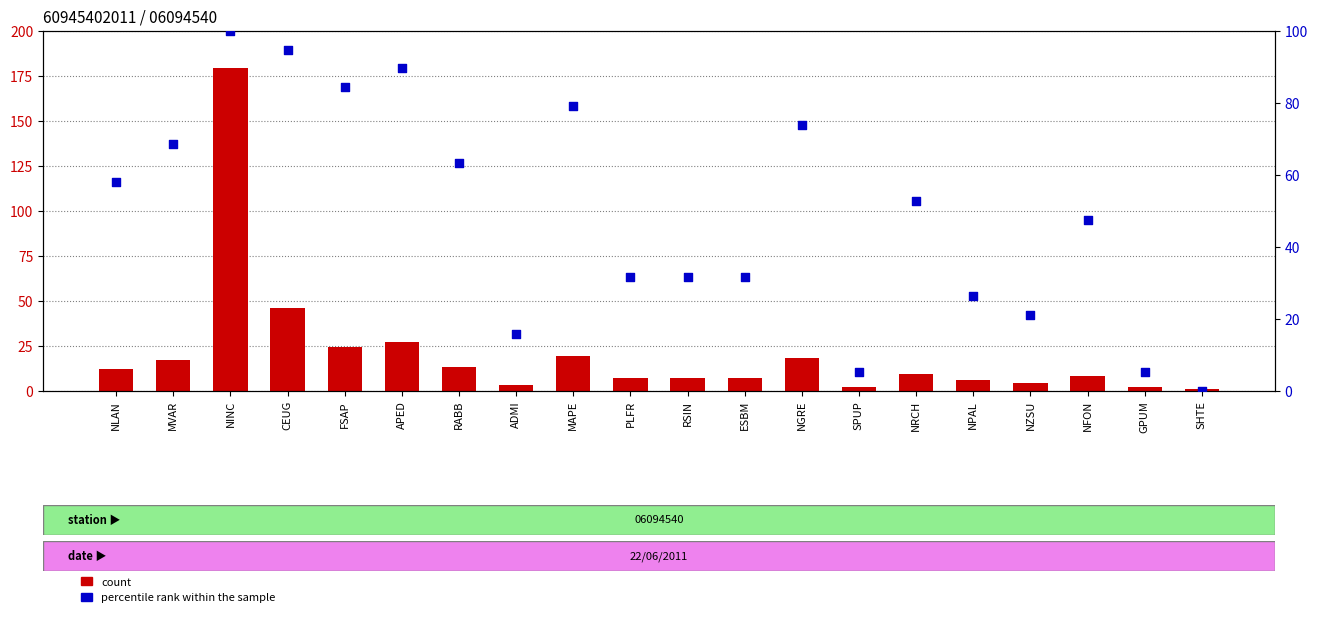

Which series contains the lowest Y value?

percentile rank within the sample